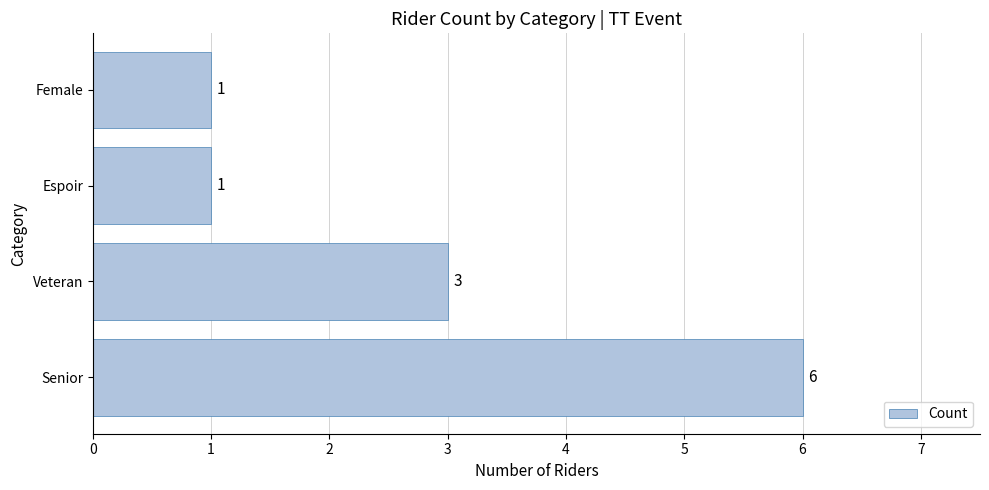

How many categories are shown in the chart?

4